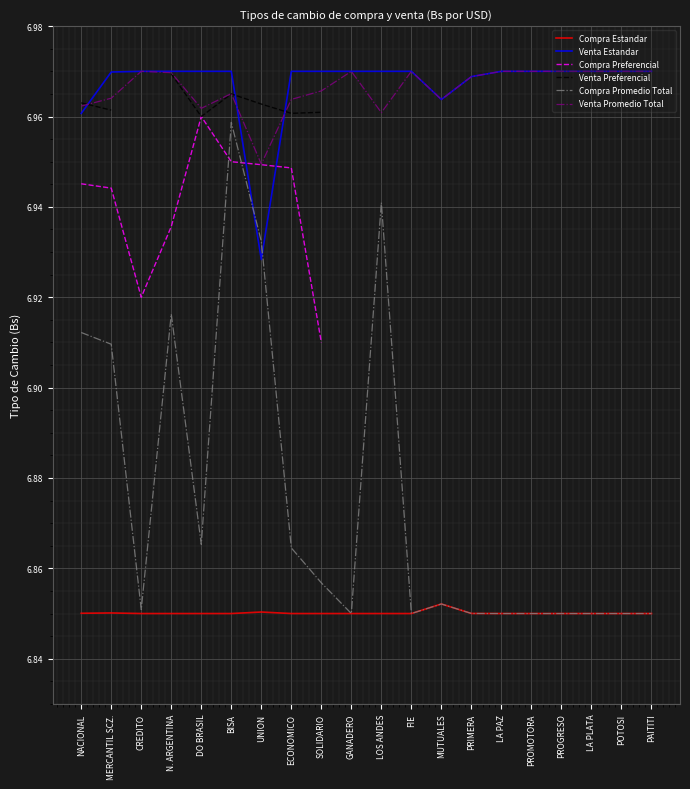

True or false: Compra Promedio Total has more than 2 interior local peaks.

True